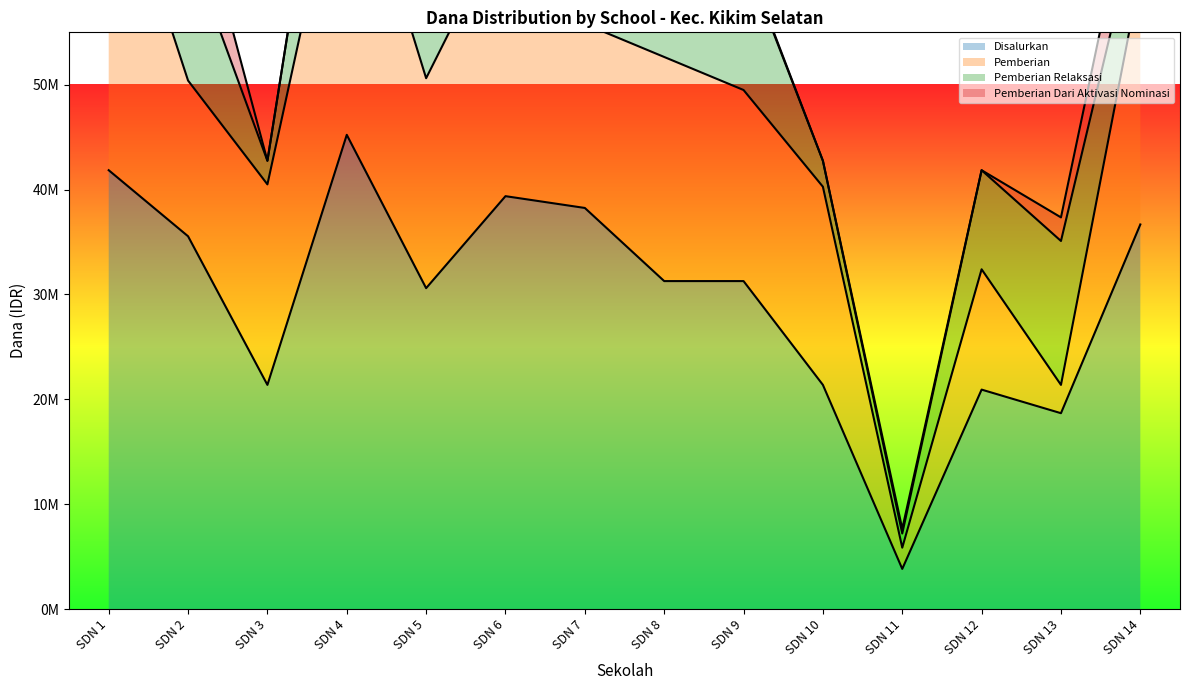

Which series has the largest range (max minus min)?

Disalurkan